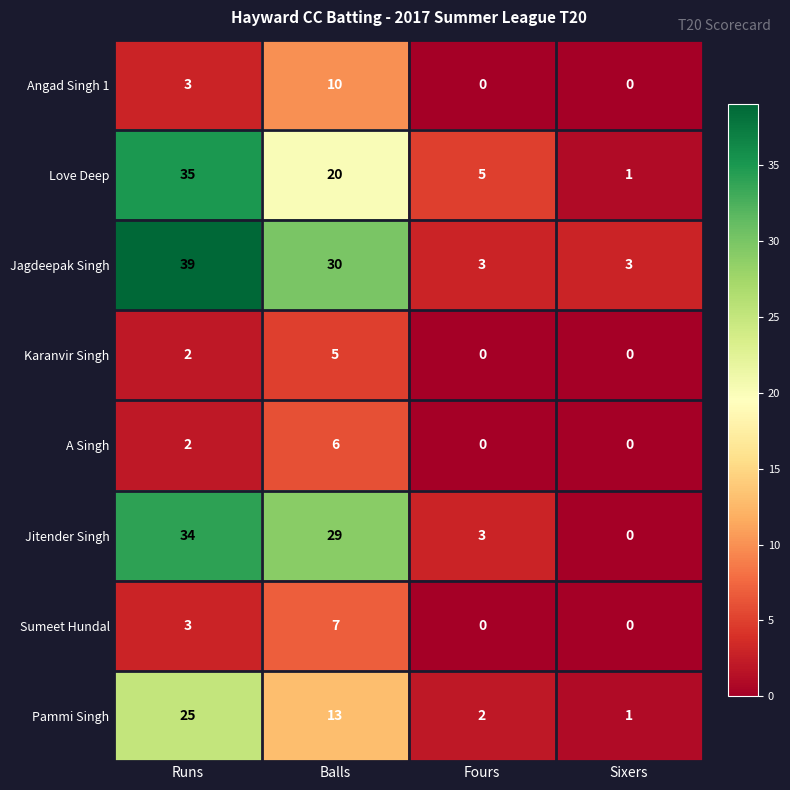

True or false: A Singh has a value of -3 at Sixers.

False